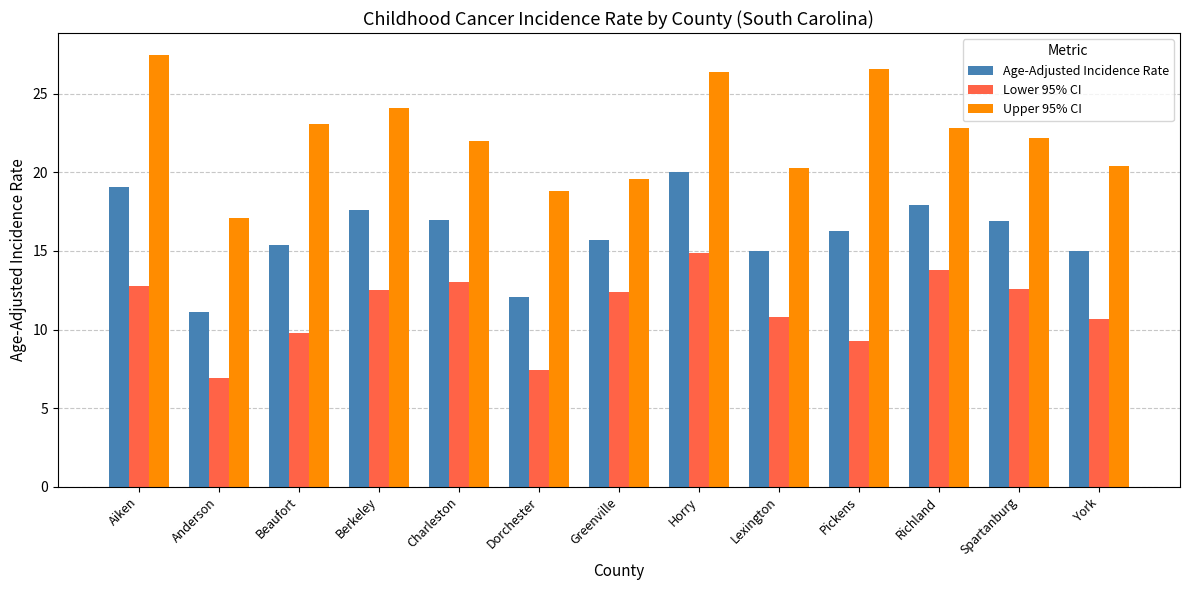

At which label does Age-Adjusted Incidence Rate first exceed 16?

Aiken